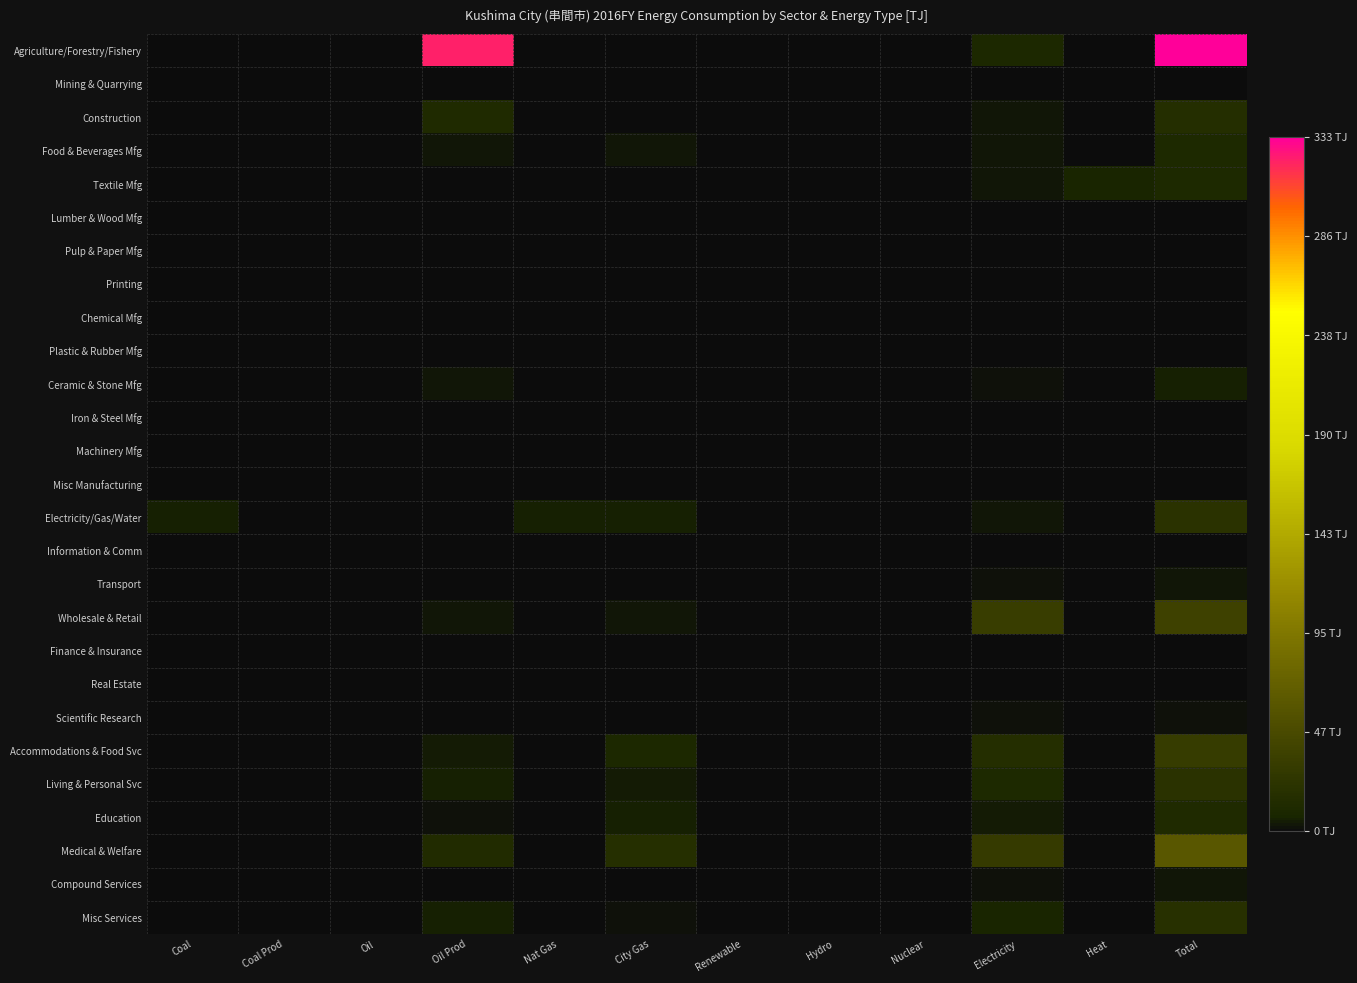

List the series in order of their peak value, highest first.

Agriculture/Forestry/Fishery, Medical & Welfare, Wholesale & Retail, Accommodations & Food Svc, Electricity/Gas/Water, Living & Personal Svc, Misc Services, Construction, Education, Food & Beverages Mfg, Textile Mfg, Ceramic & Stone Mfg, Transport, Compound Services, Scientific Research, Mining & Quarrying, Finance & Insurance, Real Estate, Lumber & Wood Mfg, Information & Comm, Pulp & Paper Mfg, Printing, Chemical Mfg, Plastic & Rubber Mfg, Iron & Steel Mfg, Machinery Mfg, Misc Manufacturing